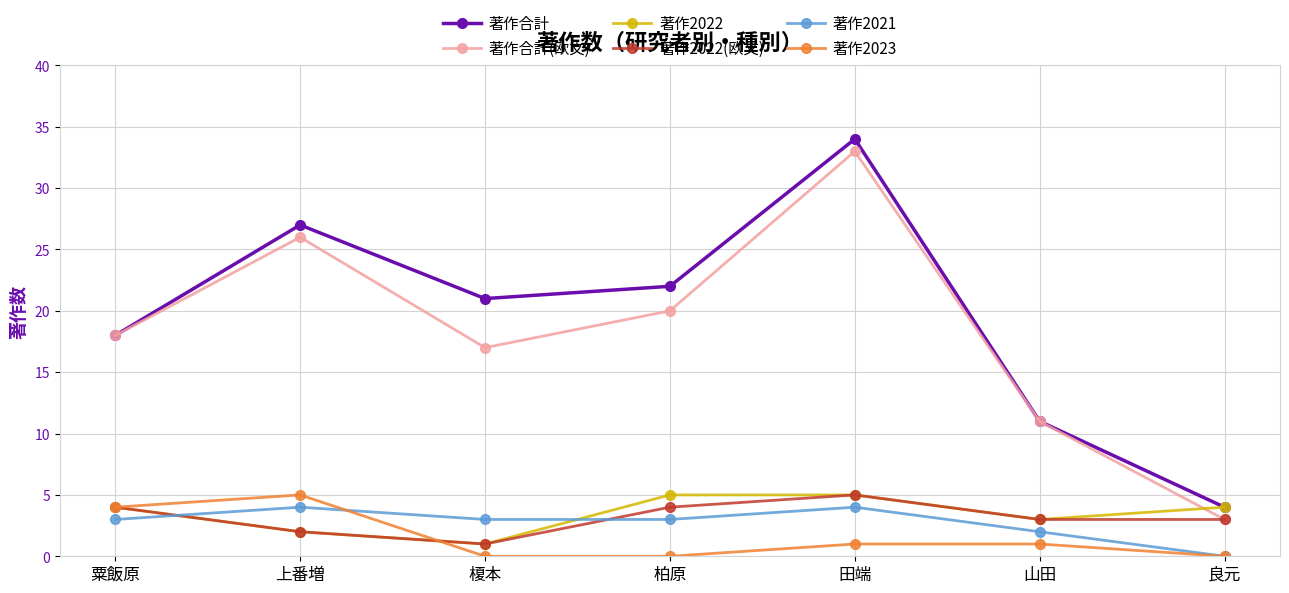

What is the difference between the highest and lowest values at 上番増?

25